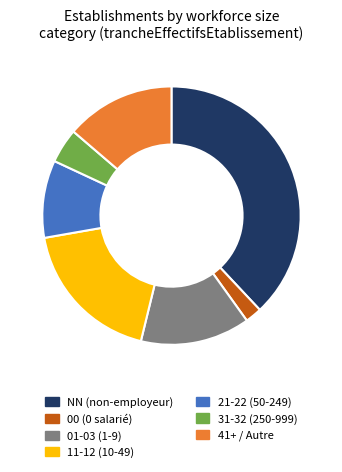

Combined, do NN (non-employeur) and 11-12 (10-49) account for over 50%?

Yes